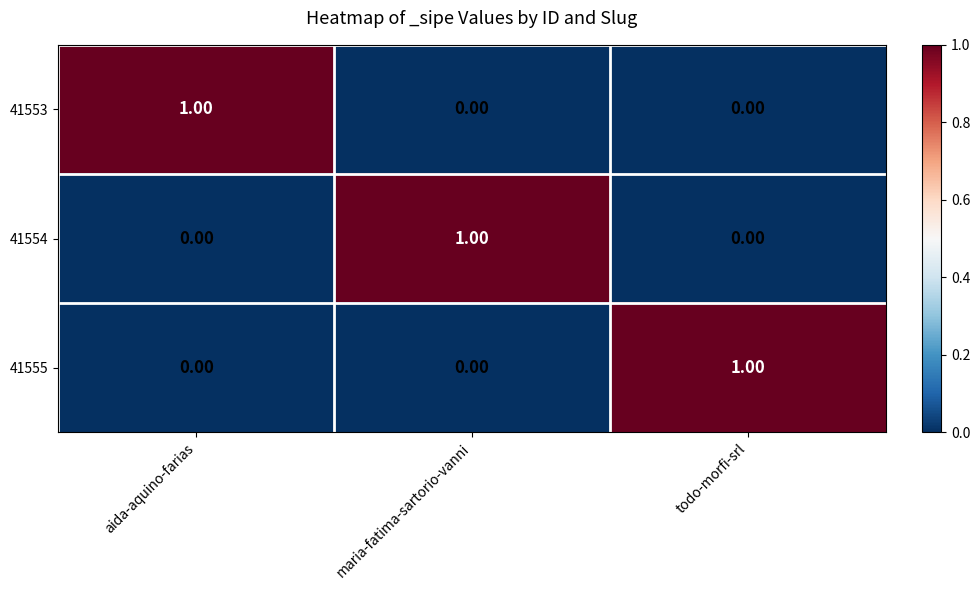

Is the value of 41554 at aida-aquino-farias greater than the value of 41553 at aida-aquino-farias?

No